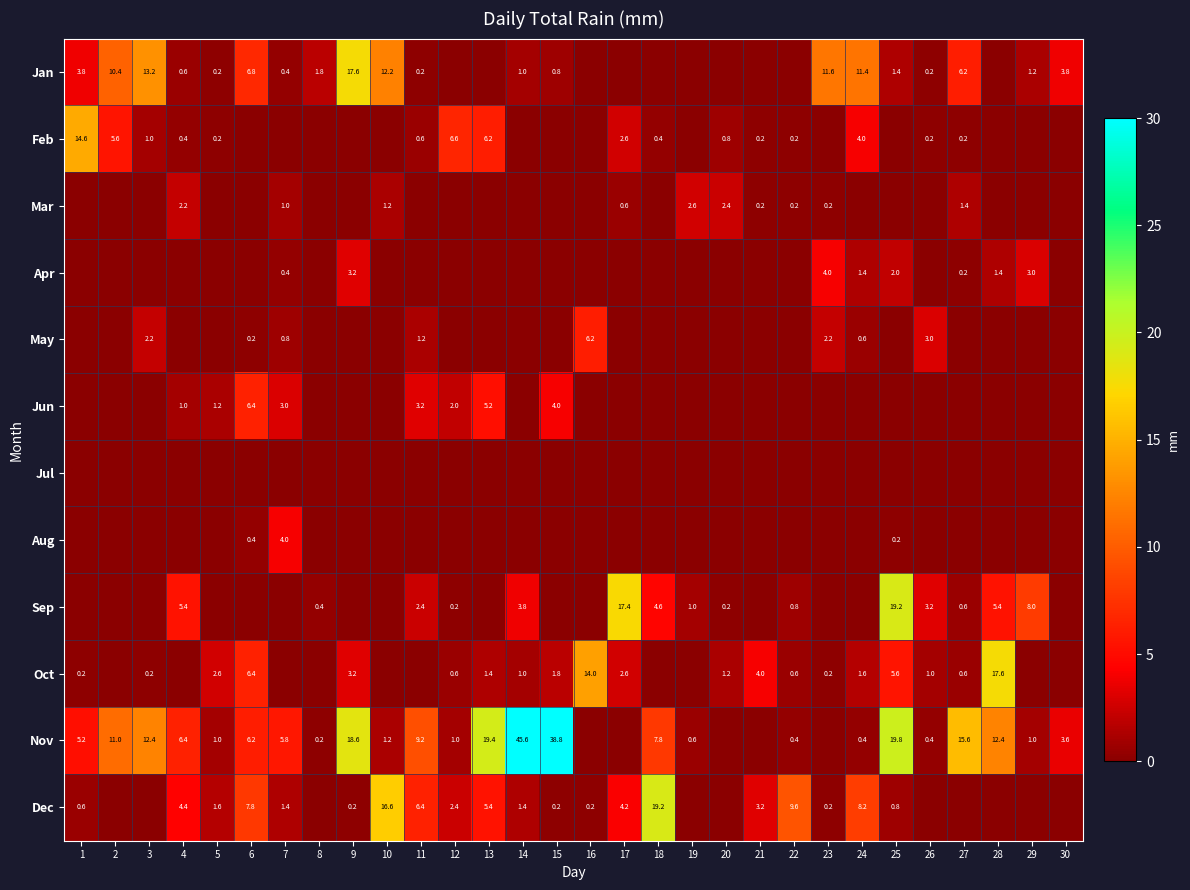

Is it true that Nov equals 0.5 at 29?

False